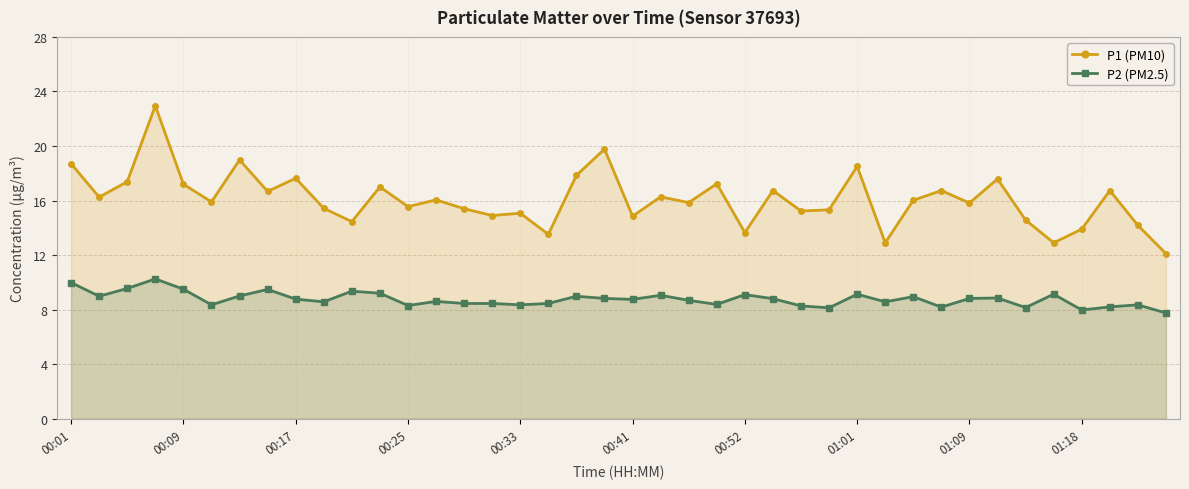

What is the label of the 18th point from the left?

17